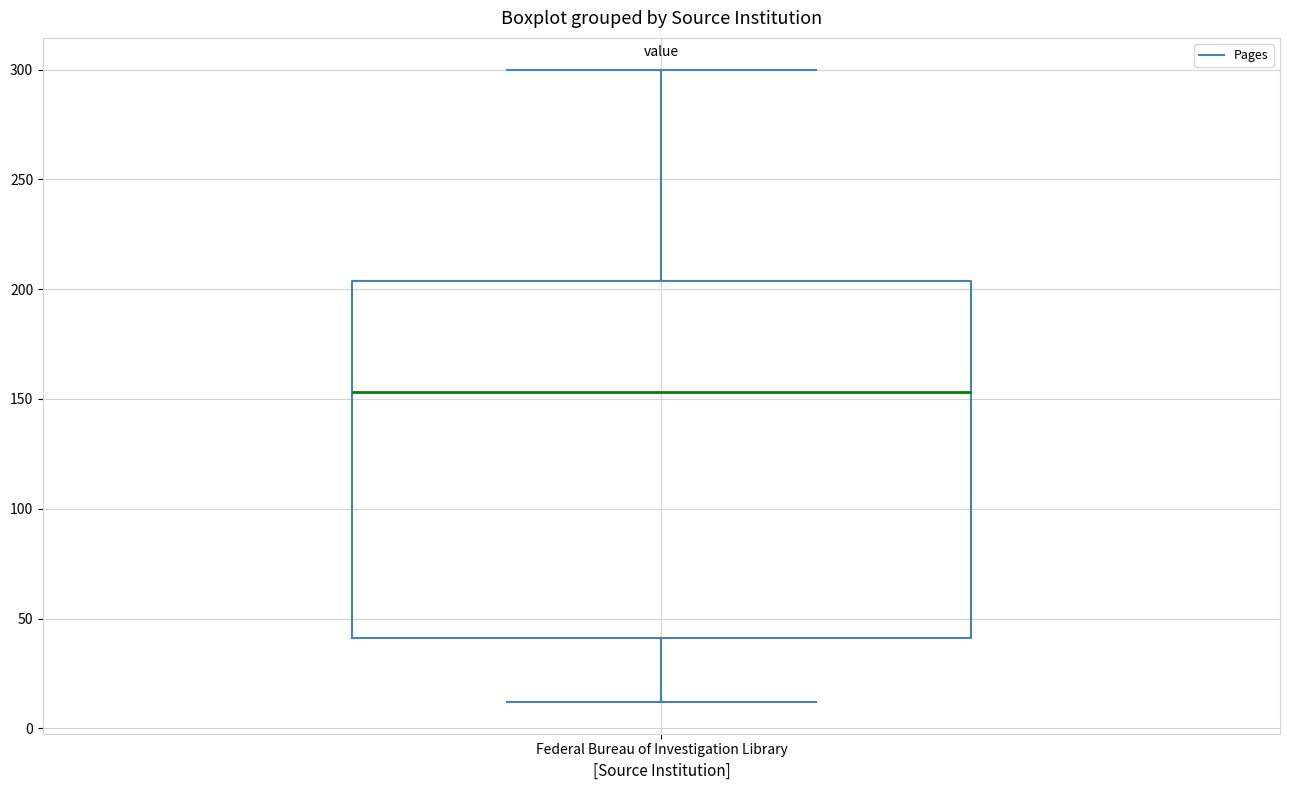

Where does the upper whisker of the box for Federal Bureau of Investigation Library end on the y-axis? The values are not printed on the chart, so give them approximately, as read against the axis.

300